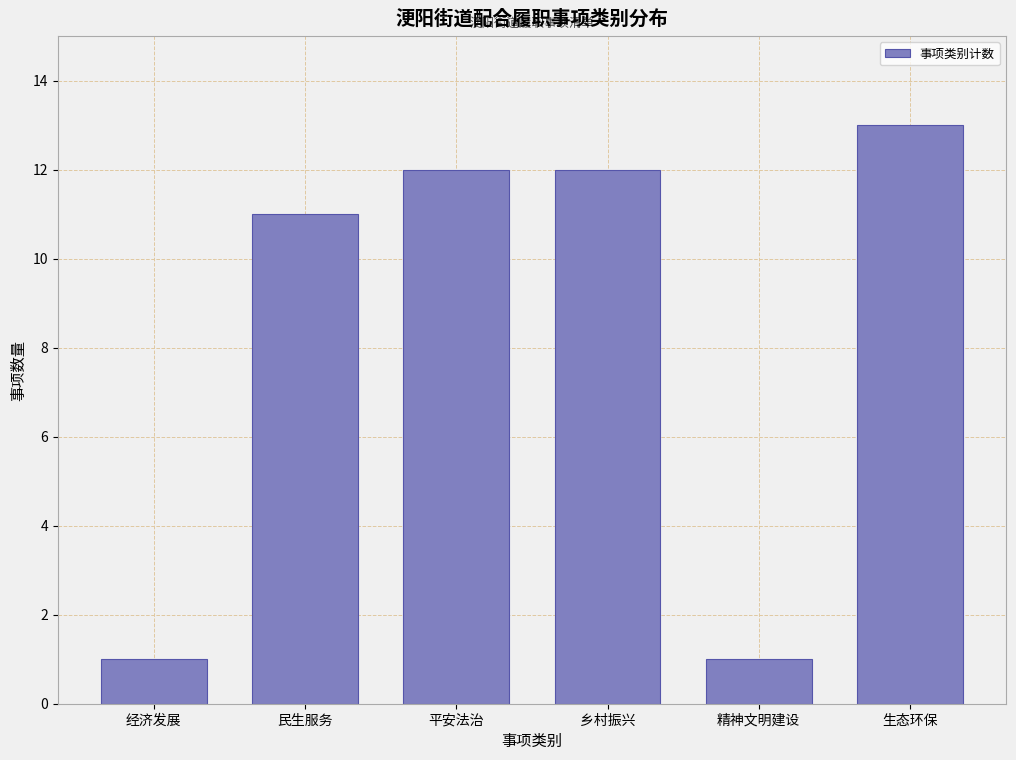

Reading left to right, what are all the values shown in this chart?

经济发展=1	民生服务=11	平安法治=12	乡村振兴=12	精神文明建设=1	生态环保=13